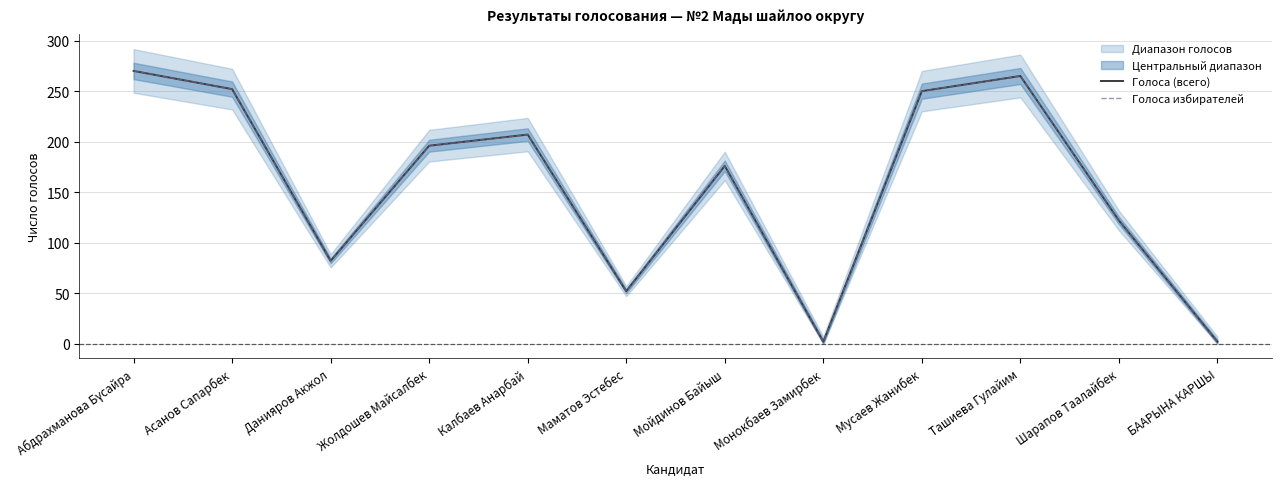

What is the minimum value shown in the chart?

2